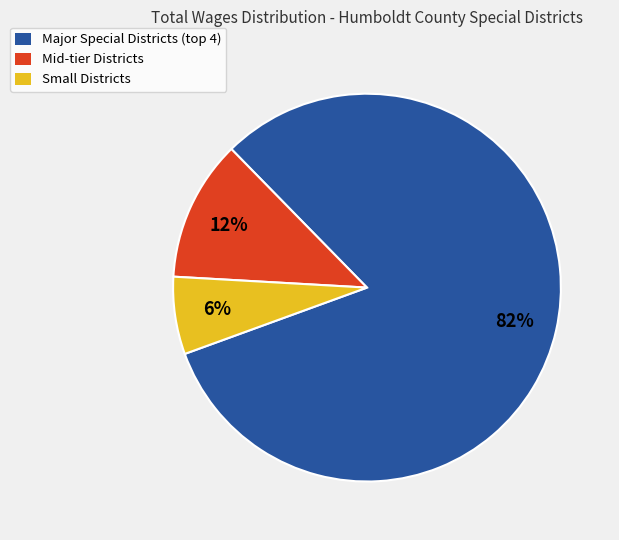

How many slices are in this pie chart?

3